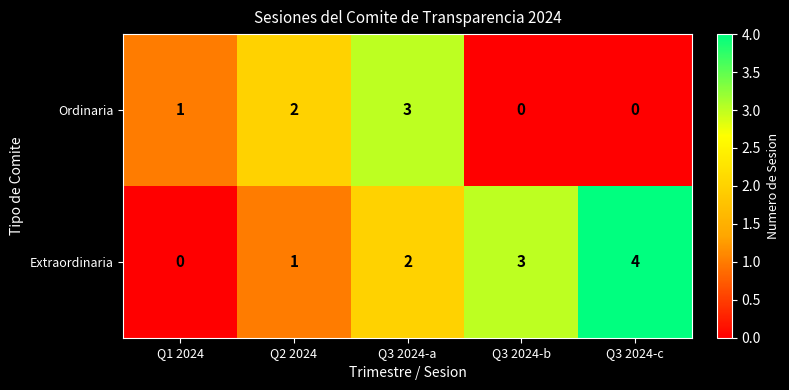

Reading left to right, what are all the values shown in this chart?

Ordinaria: Q1 2024=1	Q2 2024=2	Q3 2024-a=3	Q3 2024-b=0	Q3 2024-c=0
Extraordinaria: Q1 2024=0	Q2 2024=1	Q3 2024-a=2	Q3 2024-b=3	Q3 2024-c=4